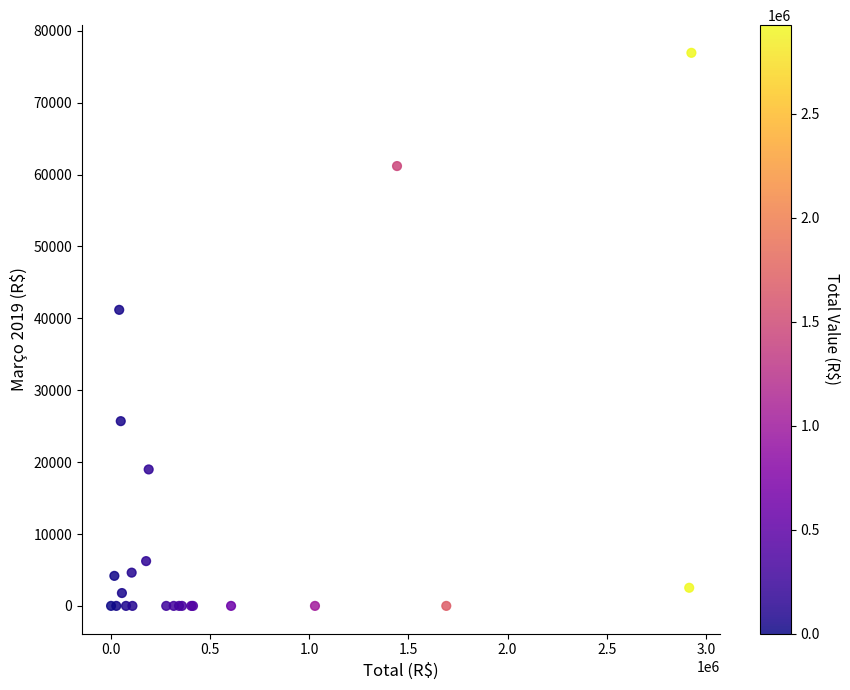

What Y value in the scatter plot is closest to 38470?

41183.7